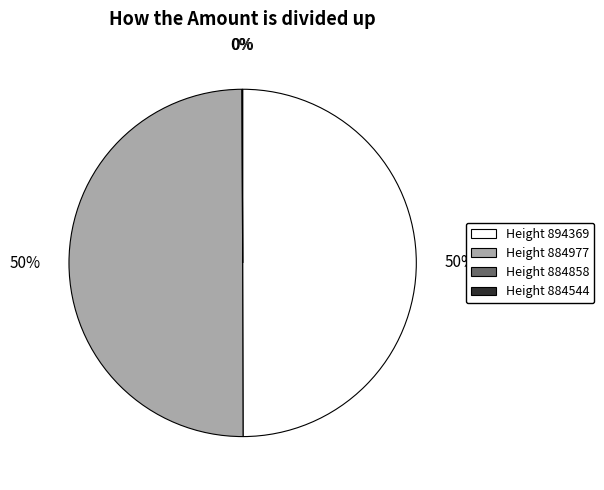

Is there any slice that represents more than half of the pie?

No